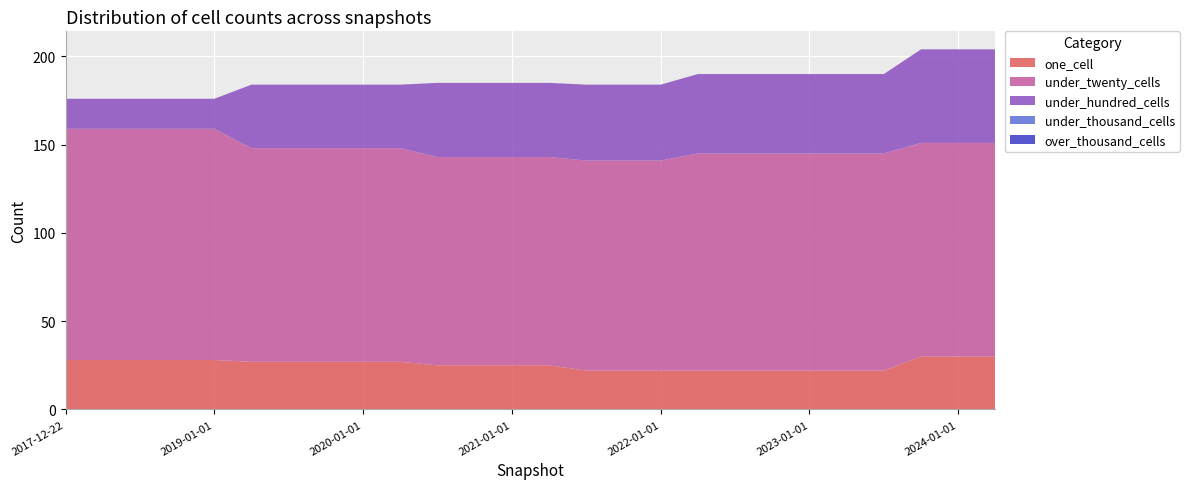

Reading right to left, extract all data points from this chart.

one_cell: 2024-04-01=30	2024-01-01=30	2023-10-01=30	2023-07-01=22	2023-04-01=22	2023-01-01=22	2022-10-01=22	2022-07-01=22	2022-04-01=22	2022-01-01=22	2021-10-01=22	2021-07-01=22	2021-04-01=25	2021-01-01=25	2020-10-01=25	2020-07-01=25	2020-04-01=27	2020-01-01=27	2019-10-09=27	2019-07-01=27	2019-04-06=27	2019-01-01=28	2018-09-28=28	2018-07-11=28	2018-04-09=28	2017-12-22=28
under_twenty_cells: 2024-04-01=121	2024-01-01=121	2023-10-01=121	2023-07-01=123	2023-04-01=123	2023-01-01=123	2022-10-01=123	2022-07-01=123	2022-04-01=123	2022-01-01=119	2021-10-01=119	2021-07-01=119	2021-04-01=118	2021-01-01=118	2020-10-01=118	2020-07-01=118	2020-04-01=121	2020-01-01=121	2019-10-09=121	2019-07-01=121	2019-04-06=121	2019-01-01=131	2018-09-28=131	2018-07-11=131	2018-04-09=131	2017-12-22=131
under_hundred_cells: 2024-04-01=53	2024-01-01=53	2023-10-01=53	2023-07-01=45	2023-04-01=45	2023-01-01=45	2022-10-01=45	2022-07-01=45	2022-04-01=45	2022-01-01=43	2021-10-01=43	2021-07-01=43	2021-04-01=42	2021-01-01=42	2020-10-01=42	2020-07-01=42	2020-04-01=36	2020-01-01=36	2019-10-09=36	2019-07-01=36	2019-04-06=36	2019-01-01=17	2018-09-28=17	2018-07-11=17	2018-04-09=17	2017-12-22=17
under_thousand_cells: 2024-04-01=0	2024-01-01=0	2023-10-01=0	2023-07-01=0	2023-04-01=0	2023-01-01=0	2022-10-01=0	2022-07-01=0	2022-04-01=0	2022-01-01=0	2021-10-01=0	2021-07-01=0	2021-04-01=0	2021-01-01=0	2020-10-01=0	2020-07-01=0	2020-04-01=0	2020-01-01=0	2019-10-09=0	2019-07-01=0	2019-04-06=0	2019-01-01=0	2018-09-28=0	2018-07-11=0	2018-04-09=0	2017-12-22=0
over_thousand_cells: 2024-04-01=0	2024-01-01=0	2023-10-01=0	2023-07-01=0	2023-04-01=0	2023-01-01=0	2022-10-01=0	2022-07-01=0	2022-04-01=0	2022-01-01=0	2021-10-01=0	2021-07-01=0	2021-04-01=0	2021-01-01=0	2020-10-01=0	2020-07-01=0	2020-04-01=0	2020-01-01=0	2019-10-09=0	2019-07-01=0	2019-04-06=0	2019-01-01=0	2018-09-28=0	2018-07-11=0	2018-04-09=0	2017-12-22=0